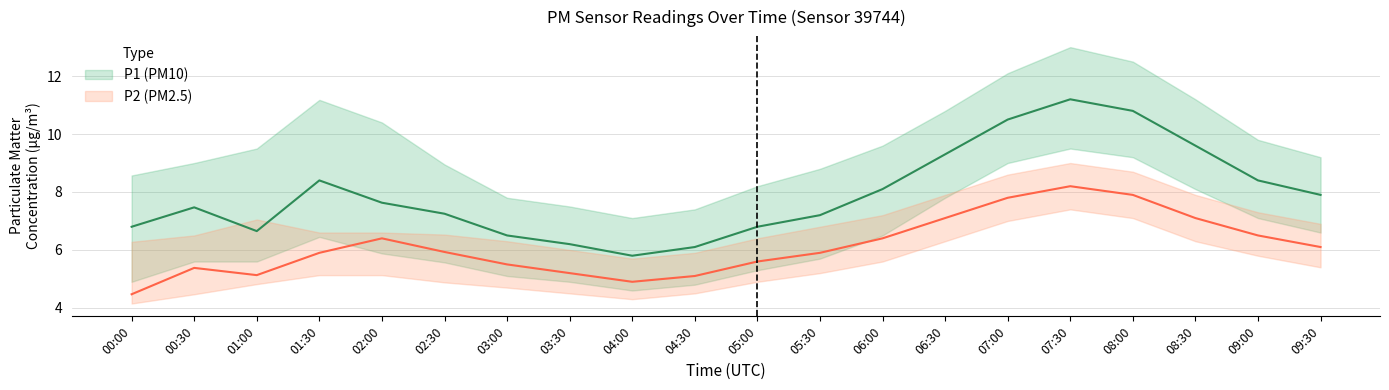

What is the difference between the second highest and minimum values in the P2_lower series?

2.9